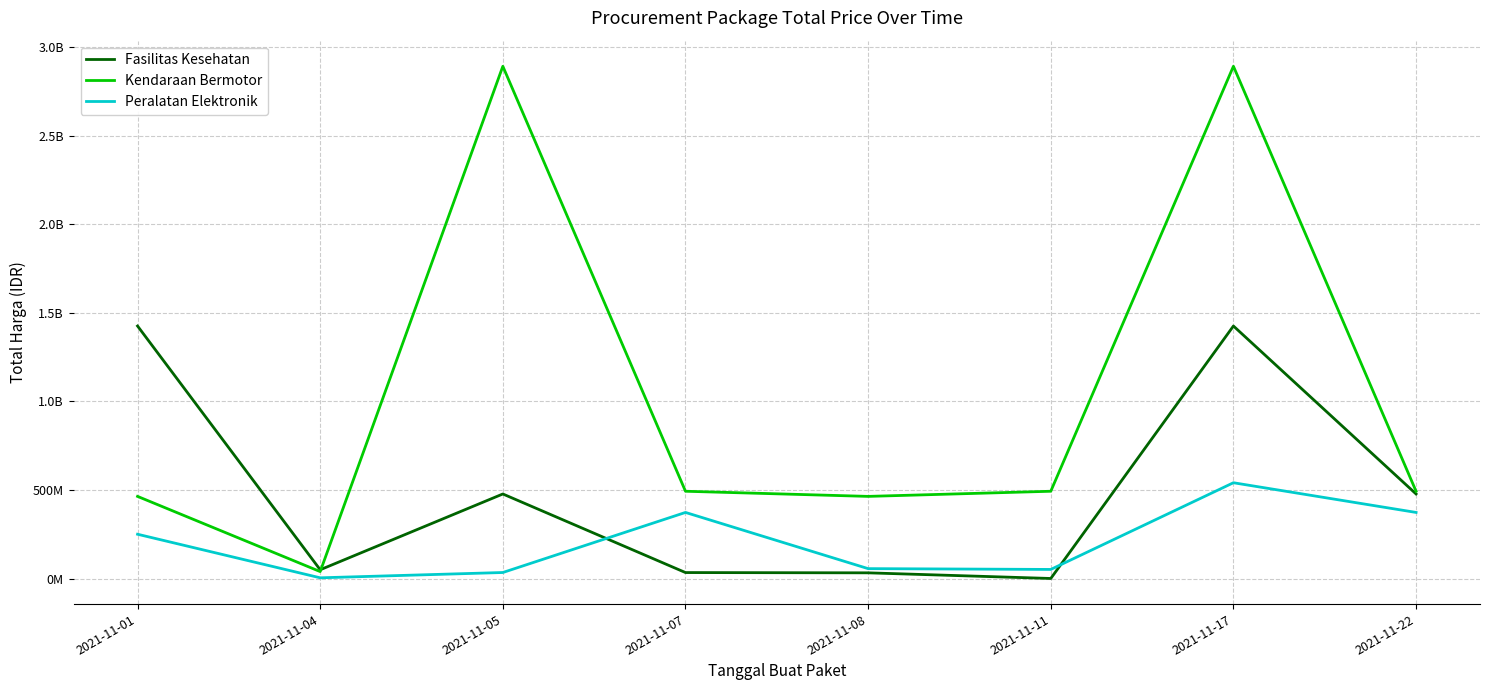

Reading left to right, transcribe all the data shown in this chart.

Fasilitas Kesehatan: 2021-11-01=1425867900	2021-11-04=49730040	2021-11-05=477600000	2021-11-07=34000000	2021-11-08=32441200	2021-11-11=577875	2021-11-17=1425867900	2021-11-22=477600000
Kendaraan Bermotor: 2021-11-01=464002100	2021-11-04=39440000	2021-11-05=2892122000	2021-11-07=493000000	2021-11-08=464002100	2021-11-11=493000000	2021-11-17=2892122000	2021-11-22=493000000
Peralatan Elektronik: 2021-11-01=250350000	2021-11-04=4350000	2021-11-05=34292000	2021-11-07=373404000	2021-11-08=56152800	2021-11-11=51601000	2021-11-17=541071000	2021-11-22=373404000